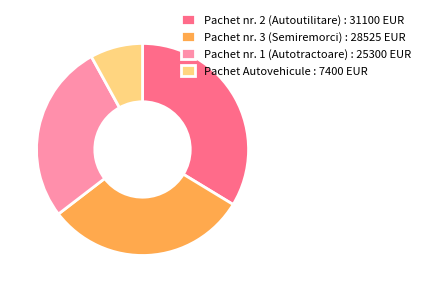

Does Pachet nr. 1 (Autotractoare) : 25300 EUR account for over 50% of the chart?

No